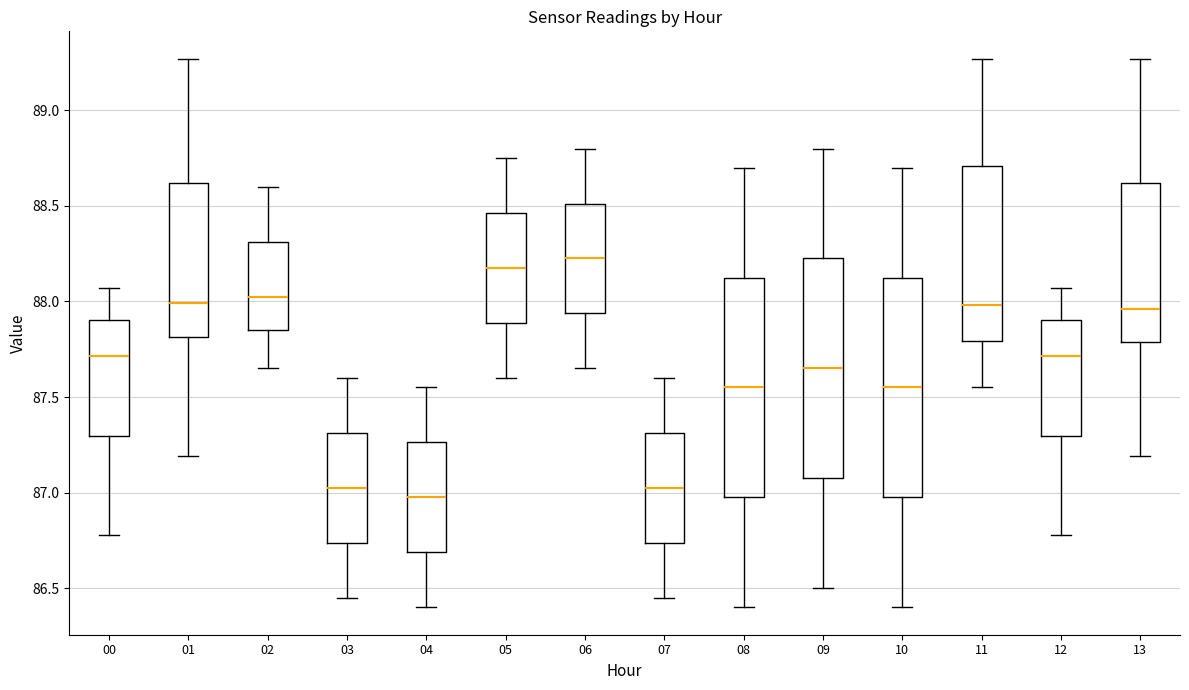

Where does the lower whisker of the box at x = 13 end on the y-axis? The values are not printed on the chart, so give them approximately, as read against the axis.

87.20